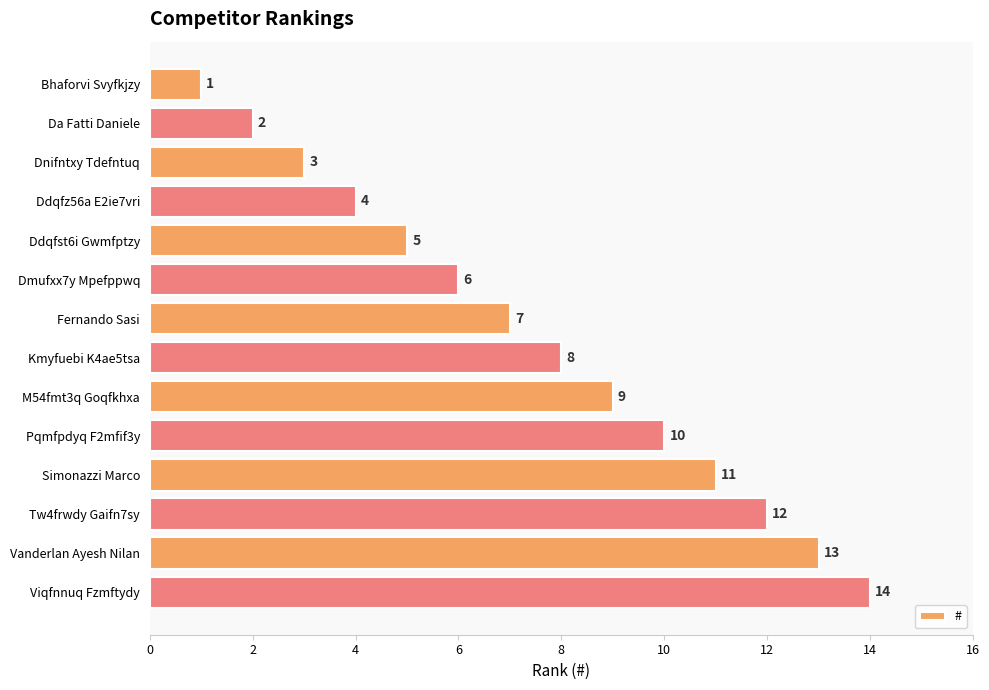

Are the bars horizontal?

Yes